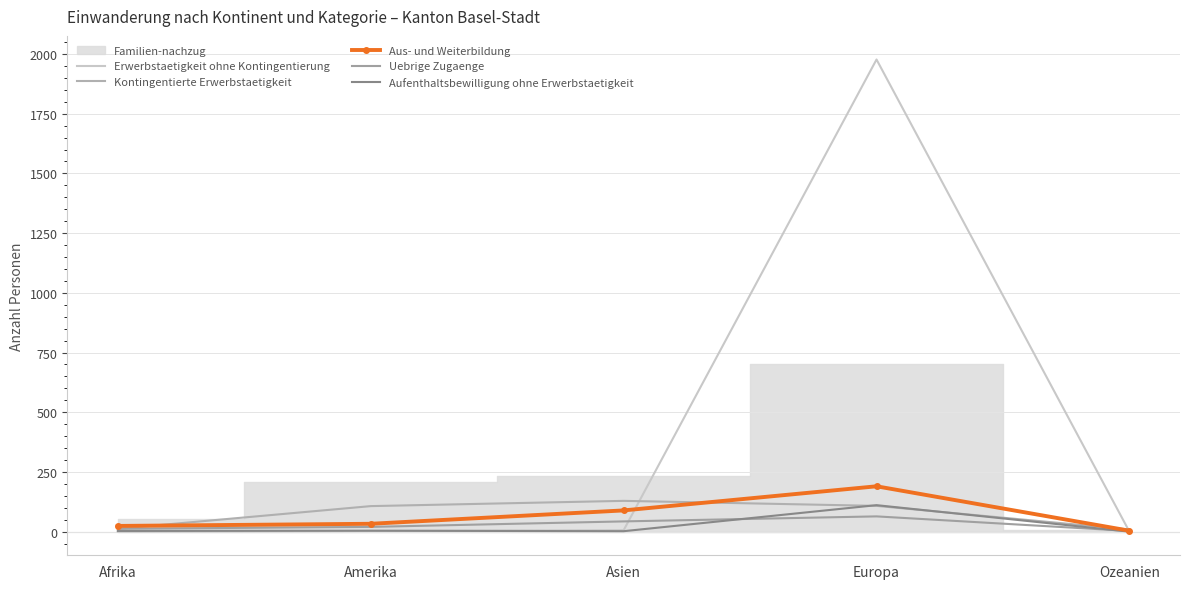

The Aus- und Weiterbildung series shows 190 at Europa. True or false?

True